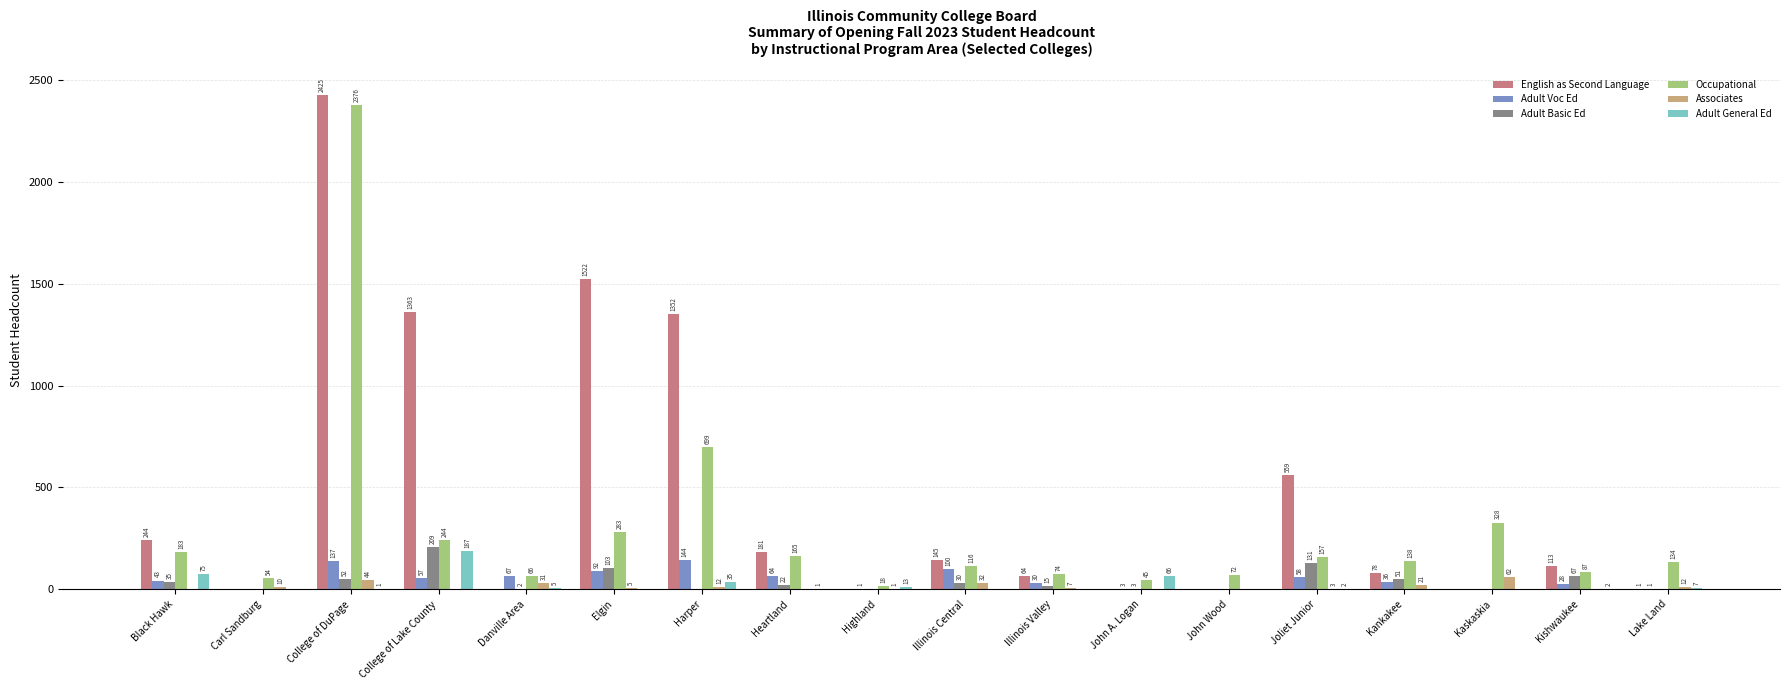

What is the average value of the English as Second Language series?

447